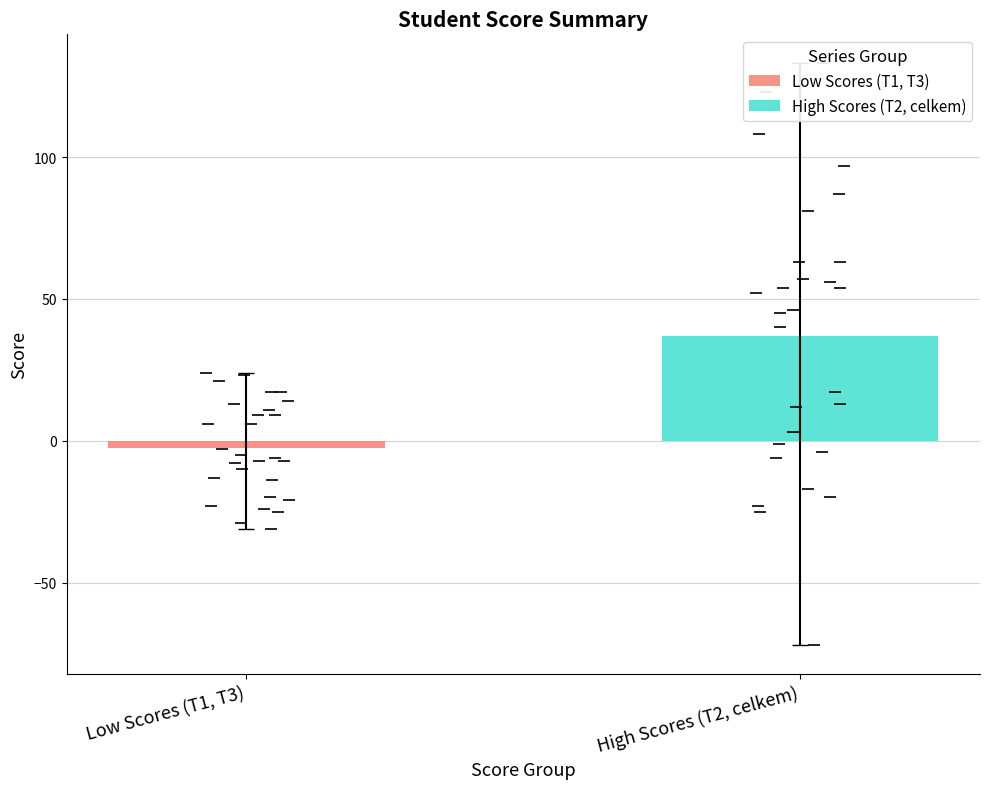

List the series in order of their peak value, highest first.

High Scores (T2, celkem), Low Scores (T1, T3)